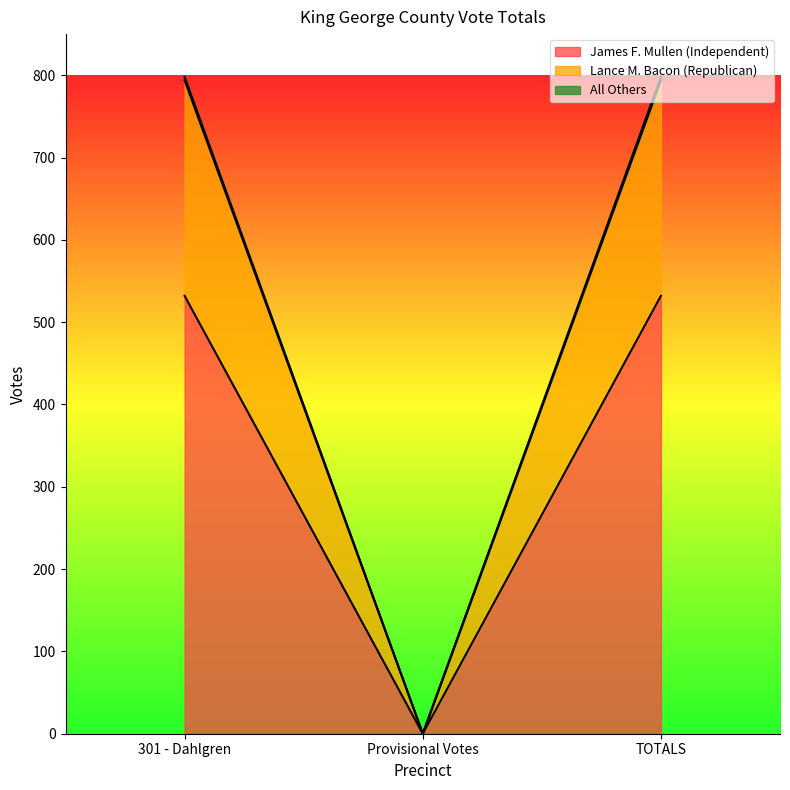

List the labels in order of James F. Mullen (Independent) value, smallest first.

Provisional Votes, 301 - Dahlgren, TOTALS